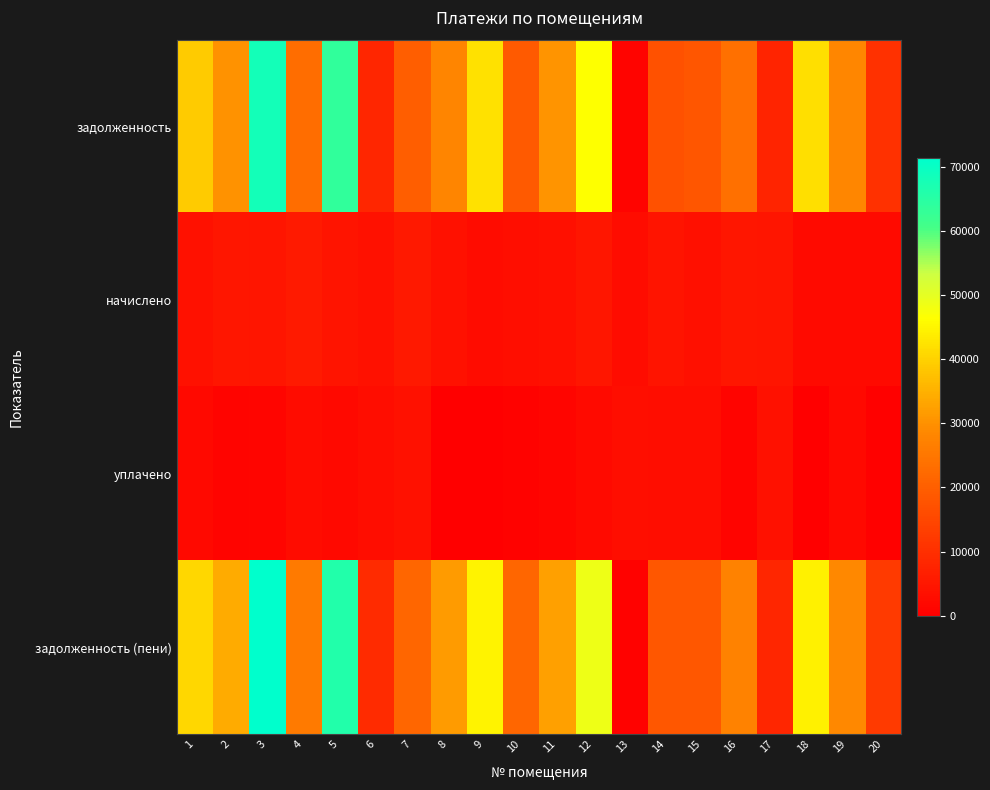

Reading left to right, extract all data points from this chart.

задолженность: 1=39123.7	2=30369.4	3=68216.2	4=22920.1	5=63547.2	6=8284.5	7=19784.3	8=28038.7	9=42238.0	10=19091.0	11=30377.2	12=46408.3	13=919.5	14=17271.8	15=18152.4	16=23591.6	17=7579.4	18=41956.4	19=28305.3	20=10525.8
начислено: 1=3749.7	2=4851.7	3=4500.7	4=5588.7	5=4453.9	6=3870.6	7=5534.2	8=3691.8	9=2551.4	10=3279.9	11=3458.8	12=4768.4	13=2758.6	14=4338.1	15=3486.4	16=4965.6	17=4631.2	18=2351.6	19=2385.1	20=2269.0
уплачено: 1=2177.9	2=1069.6	3=1389.5	4=2715.3	5=1985.6	6=2874.2	7=3842.2	8=0.0	9=0.0	10=690.6	11=1316.0	12=2480.8	13=3068.3	14=2991.3	15=3044.5	16=993.4	17=3855.4	18=0.0	19=2143.2	20=445.6
задолженность (пени): 1=40695.5	2=34151.5	3=71327.4	4=25793.6	5=66015.5	6=9281.0	7=21476.2	8=31730.5	9=44789.3	10=21680.4	11=32520.0	12=48695.9	13=609.8	14=18618.6	15=18594.4	16=27563.9	17=8355.3	18=44308.0	19=28547.2	20=12349.1